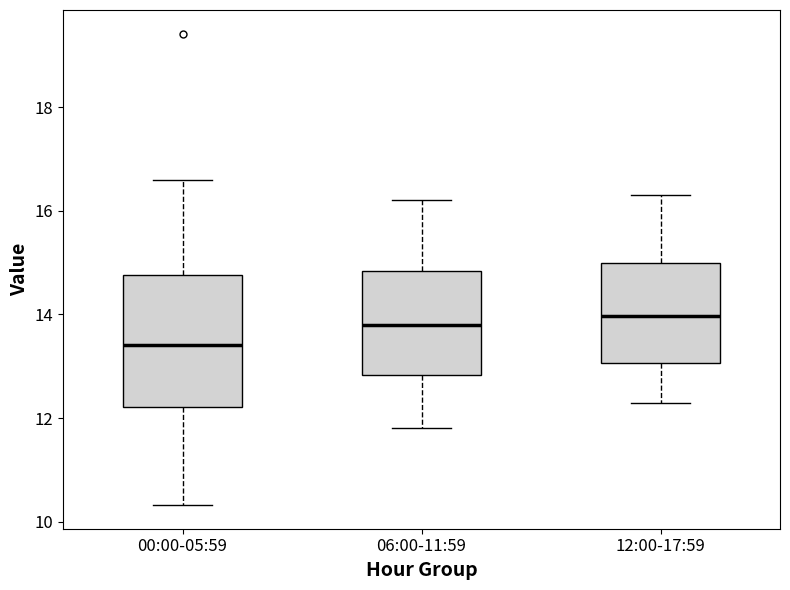

Reading left to right, transcribe this box plot: for each box, give where its median line is, the range the box spans, and where its two whiskers end, as read against the y-axis. The values are not printed on the chart, so give them approximately, as read against the axis.

00:00-05:59: median 13.4, box 12.2 to 14.8, whiskers 10.4 to 16.6
06:00-11:59: median 13.8, box 12.8 to 14.8, whiskers 11.8 to 16.2
12:00-17:59: median 14.0, box 13.0 to 15.0, whiskers 12.4 to 16.4